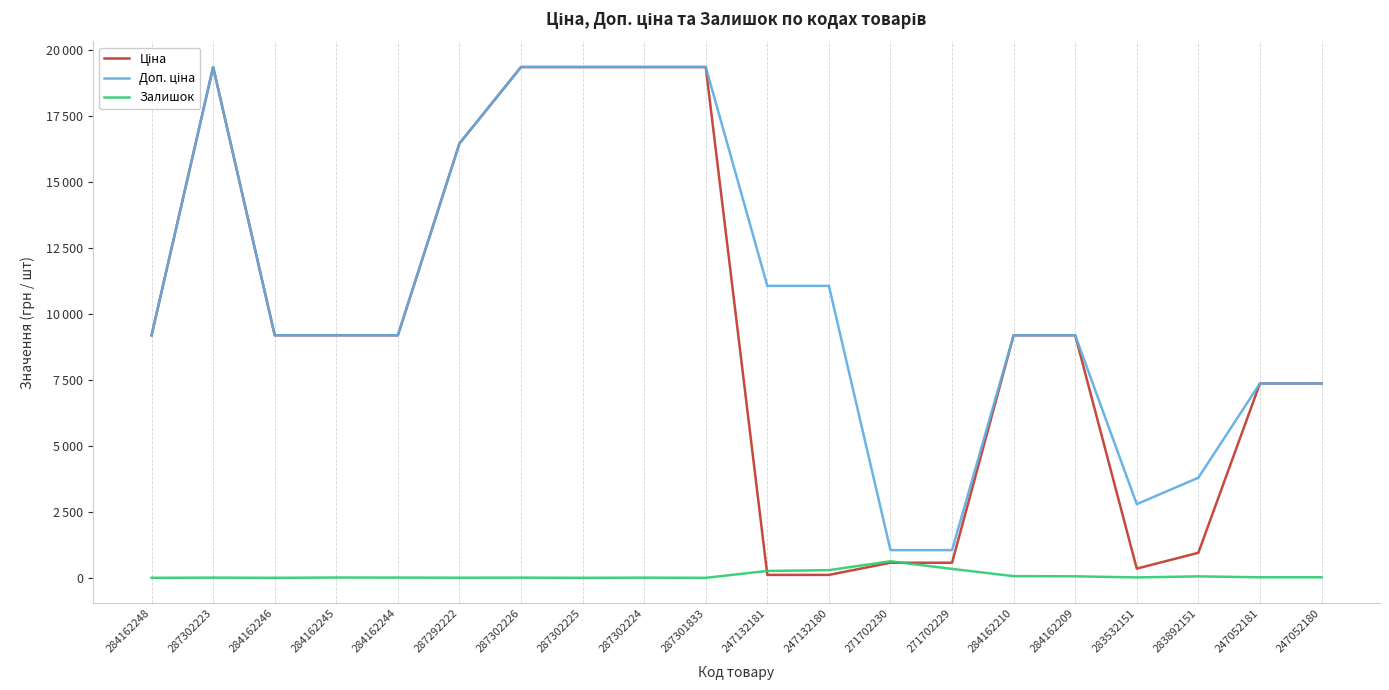

Does the chart have visible grid lines?

Yes